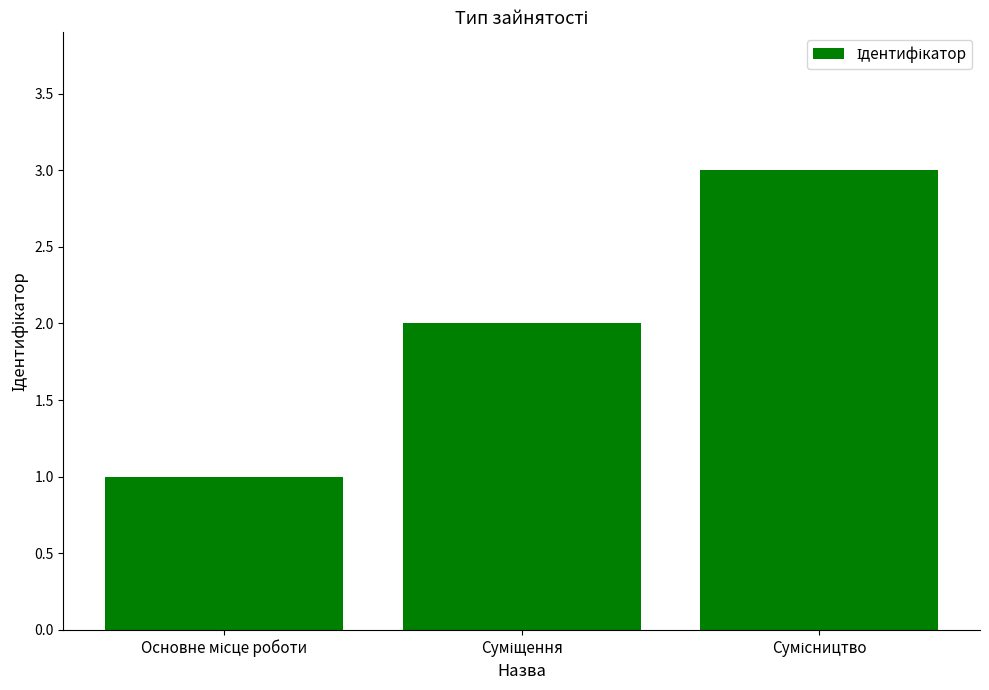

What is the sum of all values?

6